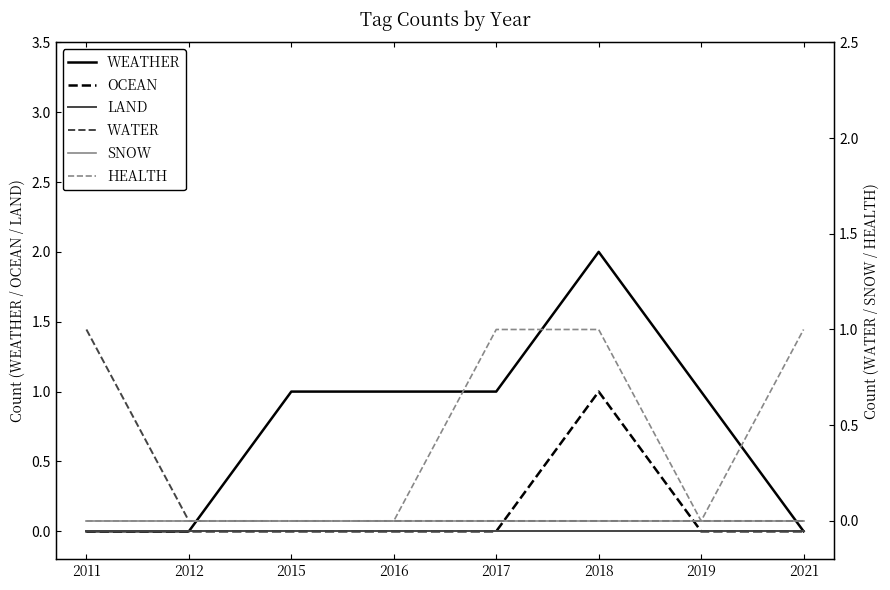

Does the chart have visible grid lines?

No